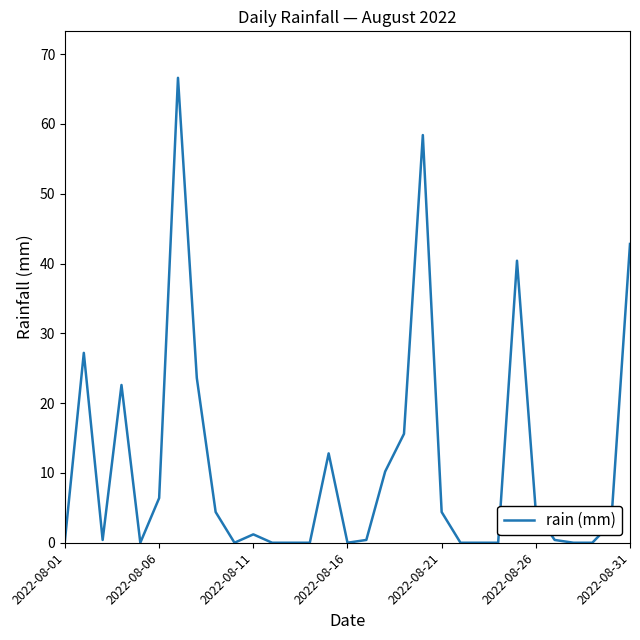

What is the difference between the second highest and second lowest values?

58.4